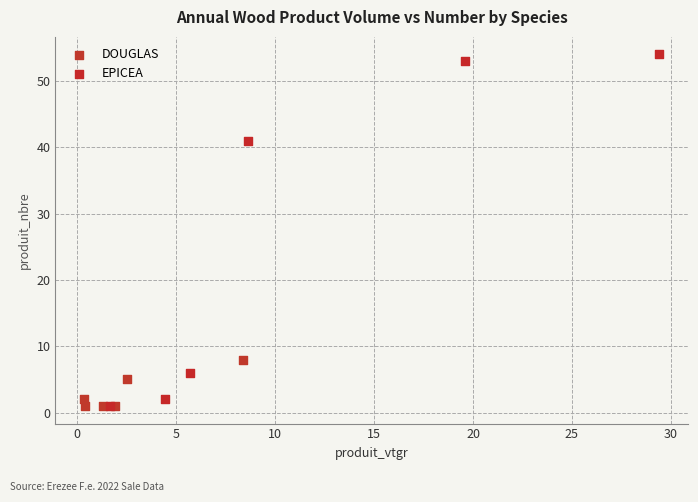

Which series has the largest Y range (max minus min)?

EPICEA